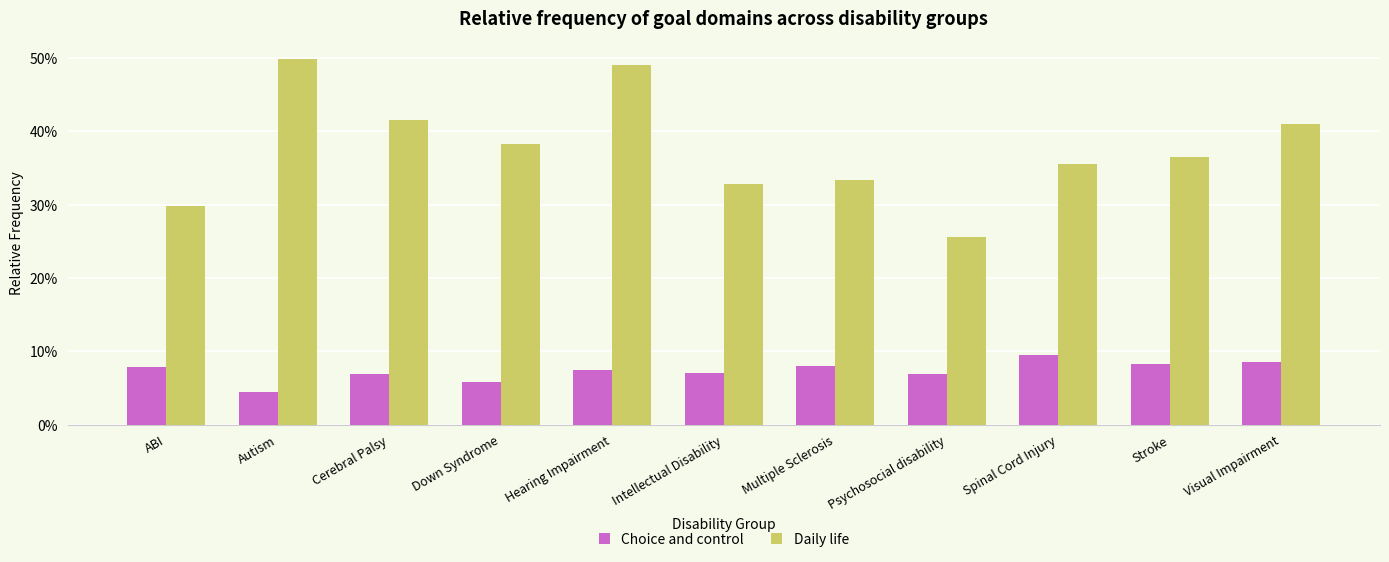

Is the value of Choice and control at Autism greater than the value of Daily life at Cerebral Palsy?

No